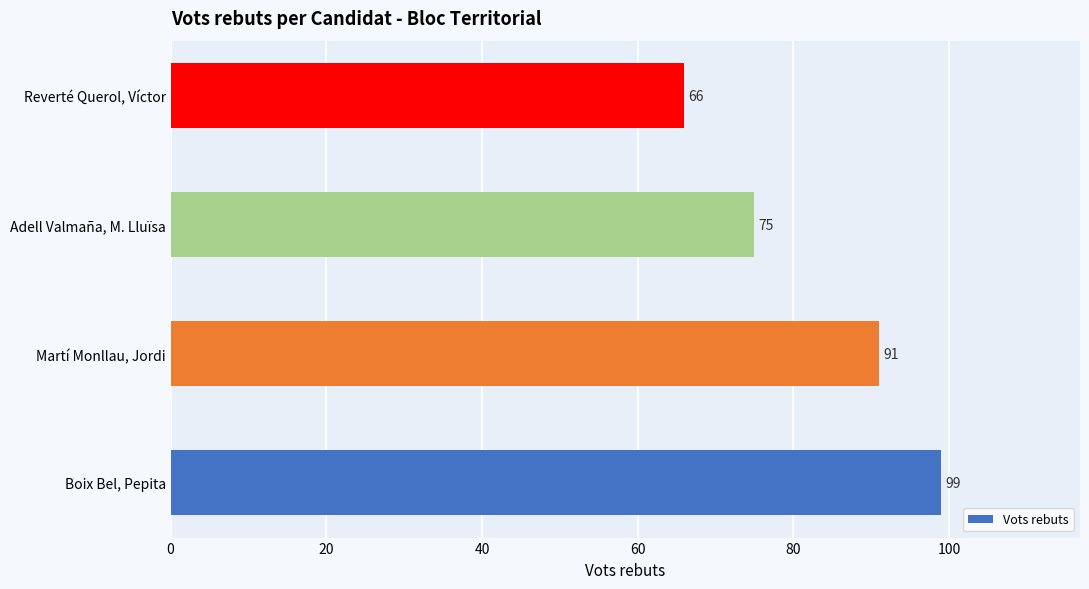

Count the number of data series in this chart.

1